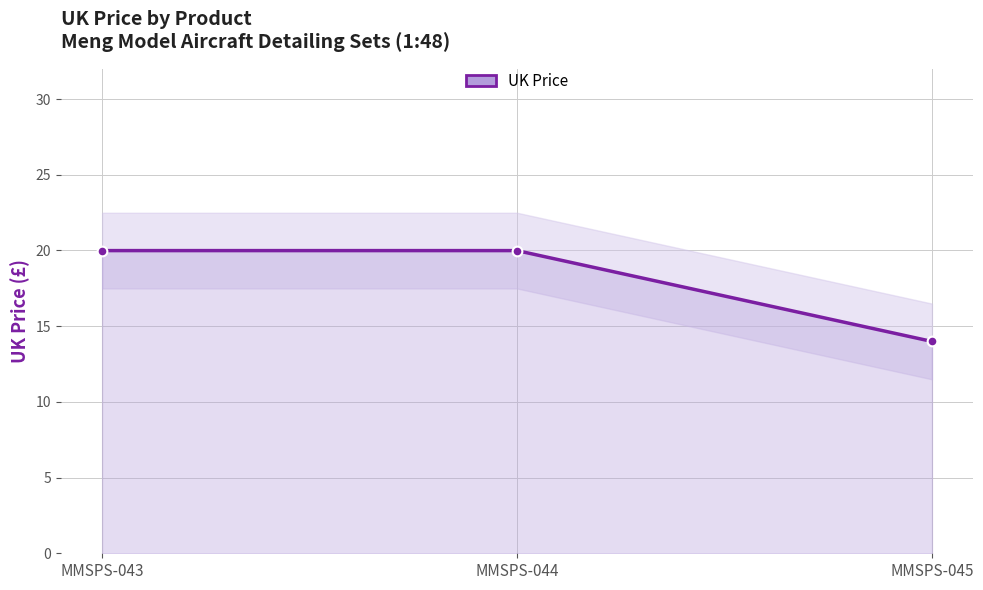

What value does the data have at MMSPS-045?

14.0